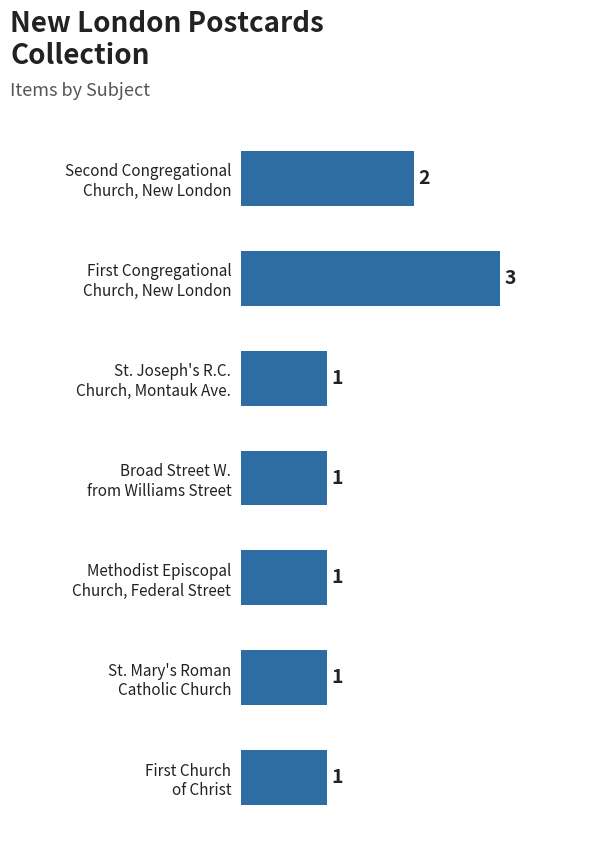

How many values are between 1 and 2?

6